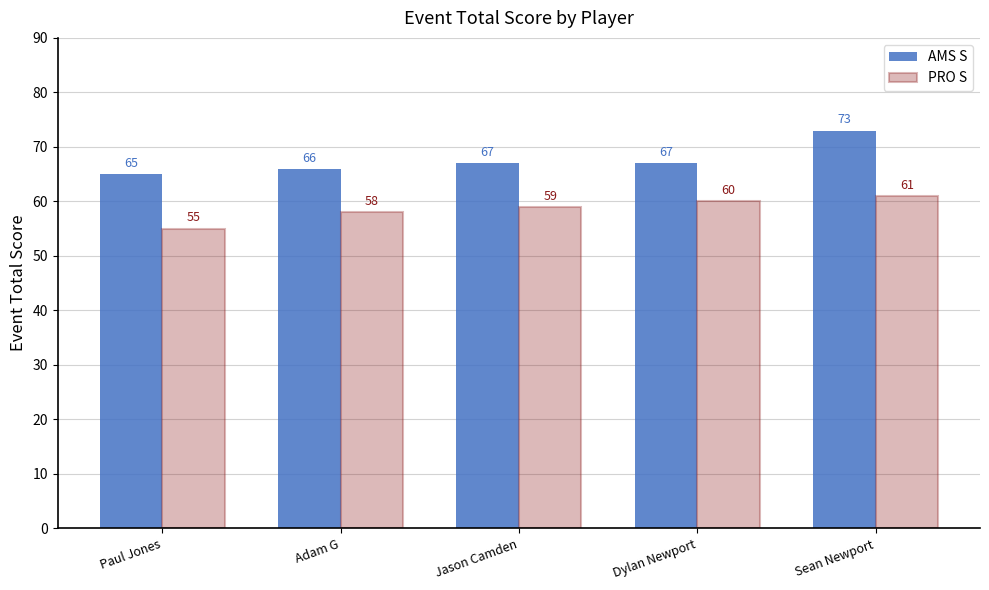

What is the label of the 3rd bar from the right?

Jason Camden